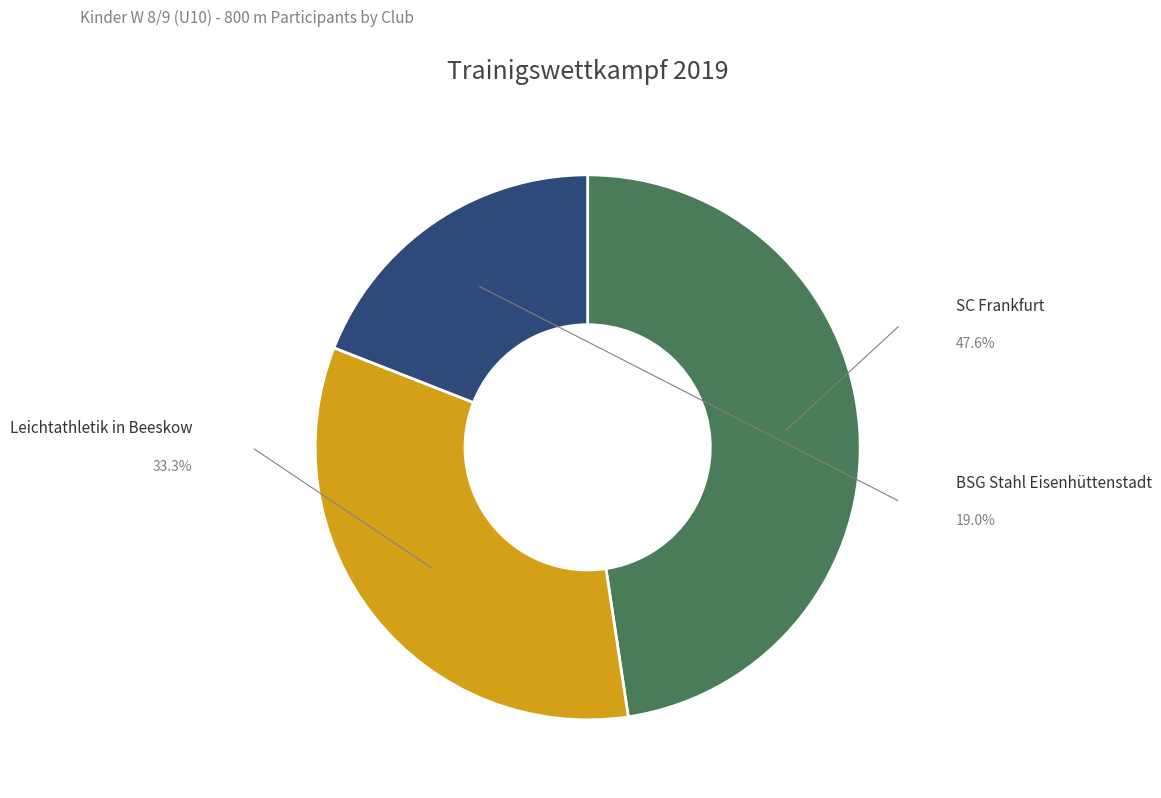

Is there a majority slice in this chart?

No